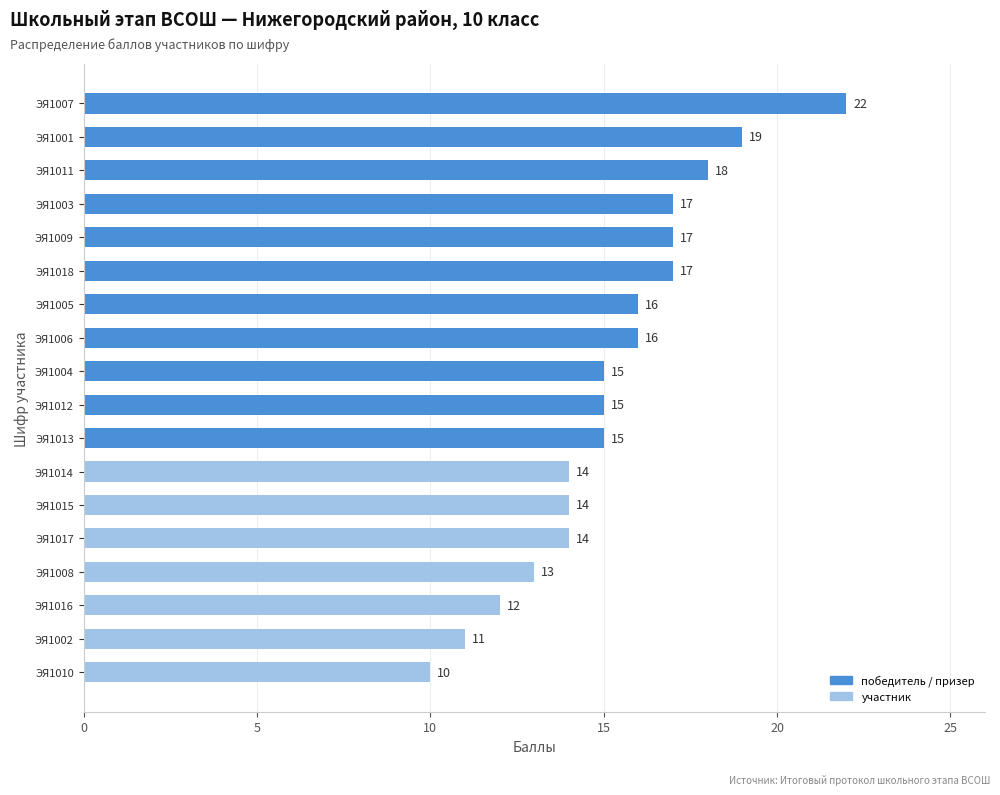

How many categories are shown in the chart?

18